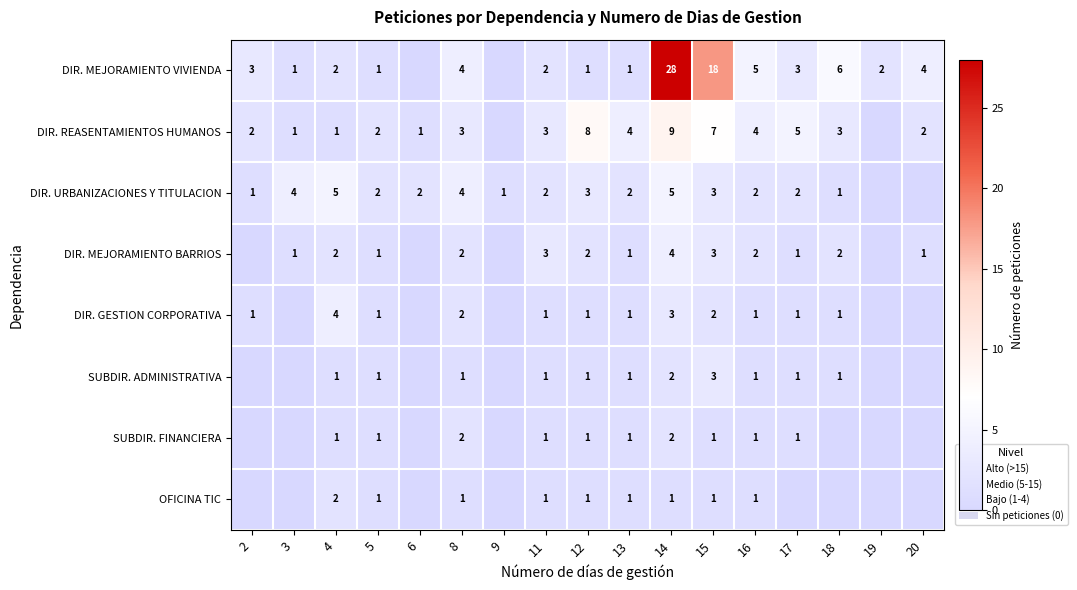

What is the sum of the DIR. URBANIZACIONES Y TITULACION values at 14 and 12?

8